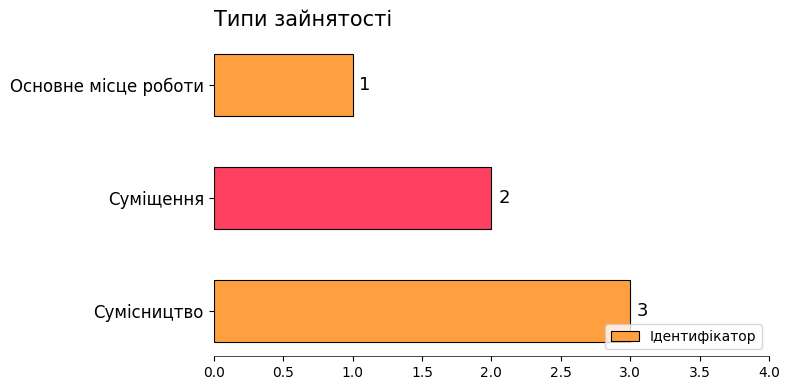

What position from the top is Суміщення?

2